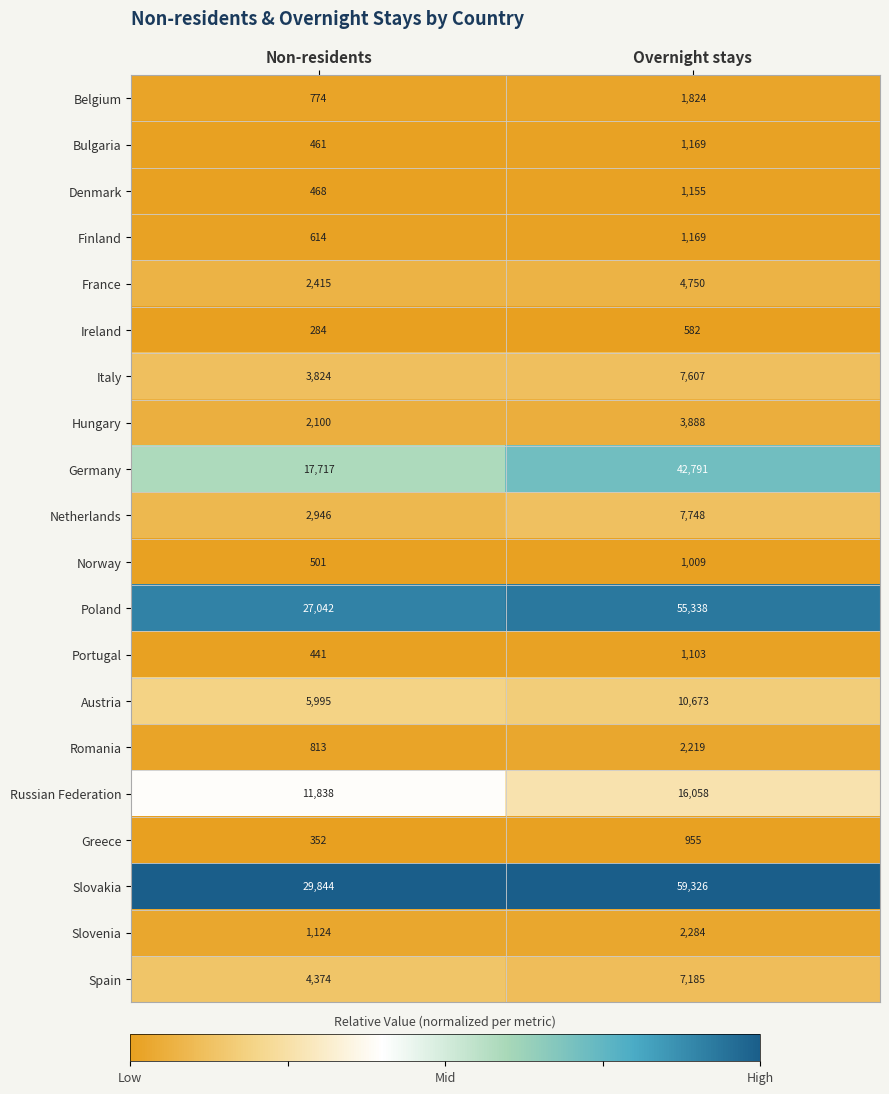

True or false: Bulgaria has a value of 461 at Non-residents.

True